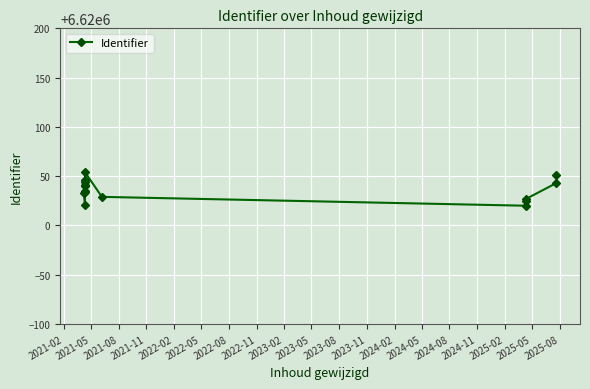

What is the ratio of the value at 2023-02 to the value at 2023-11?

1.0